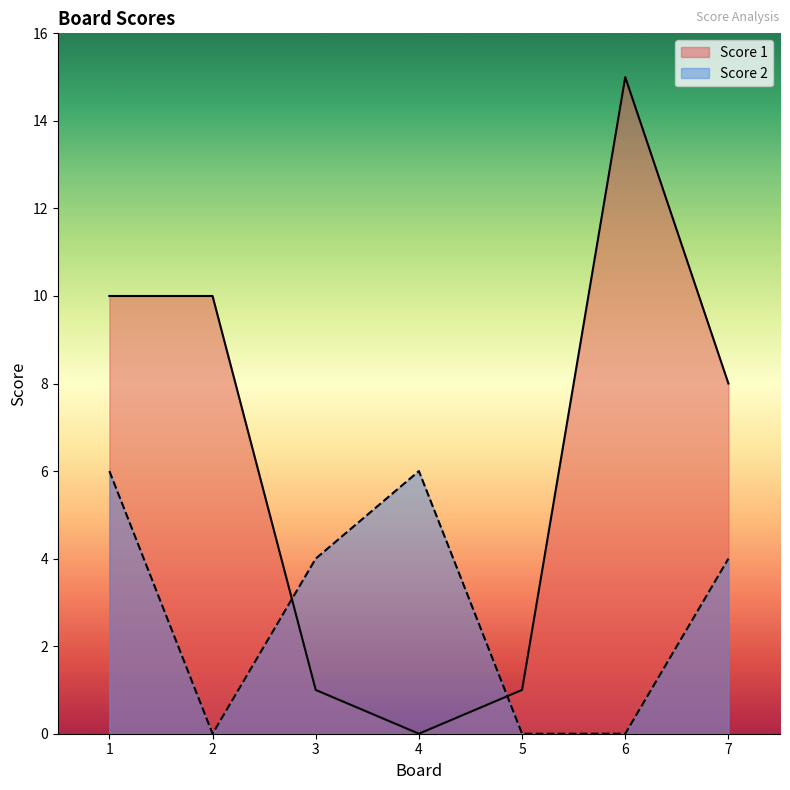

What is the average value of the Score 1 series?

6